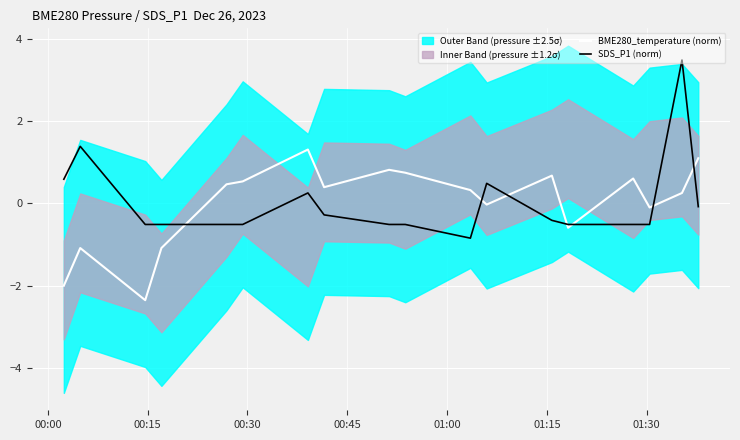

In SDS_P1 (norm), how many points are higher than both neighbors (excluding endpoints)?

4